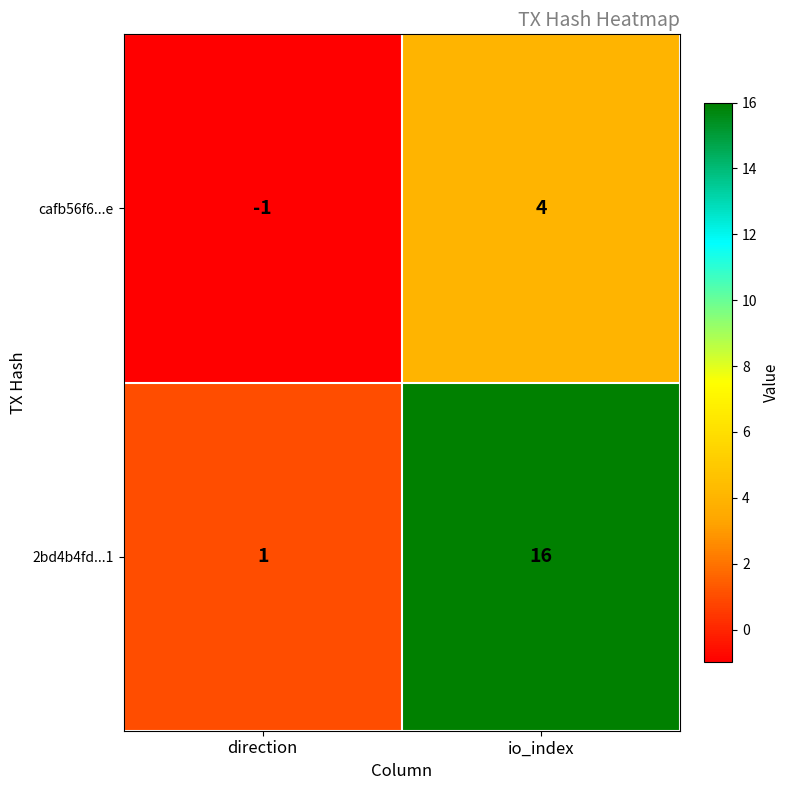

Count the number of categories in the chart.

2